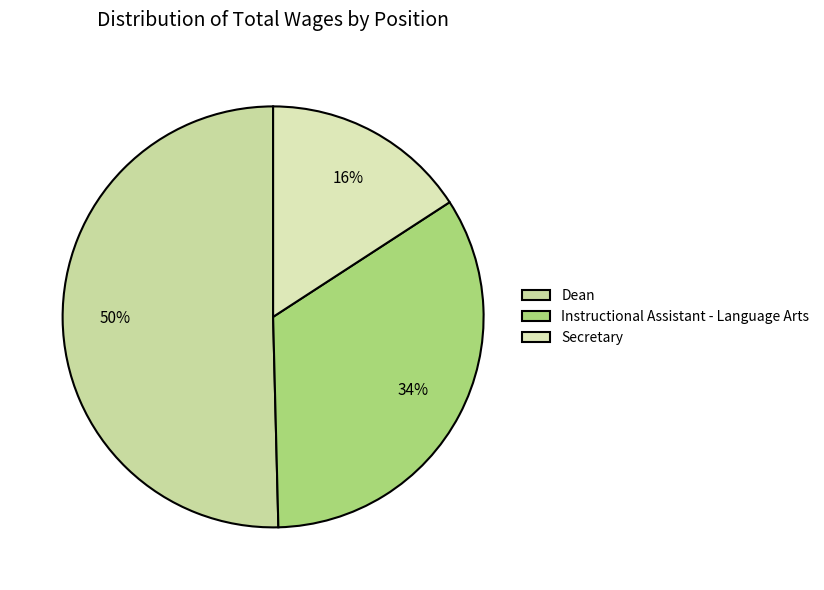

Which category accounts for the majority?

Dean